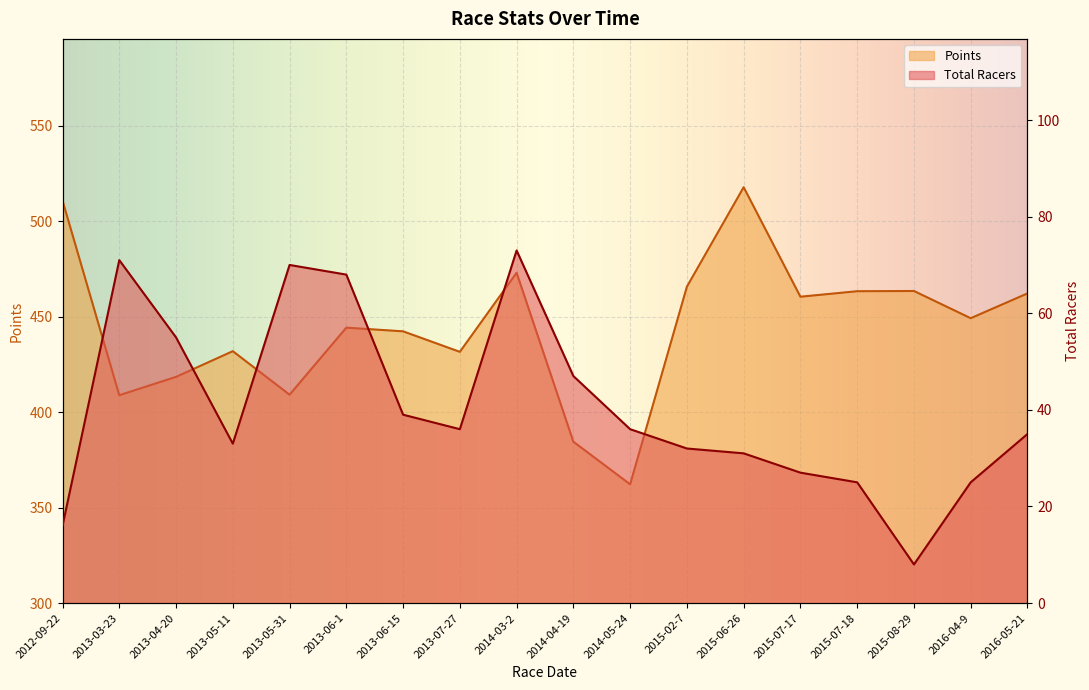

What is the lowest value of the Points series?

362.2